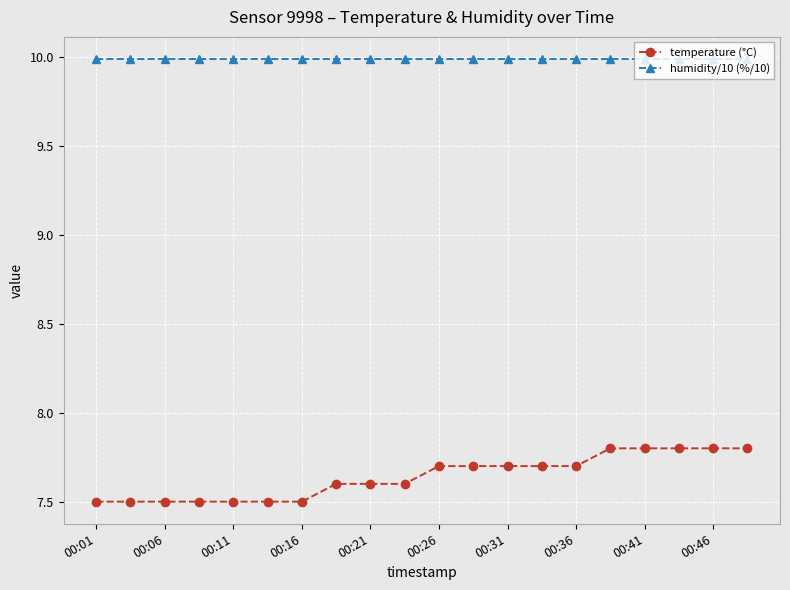

What is the greatest value displayed?

10.0